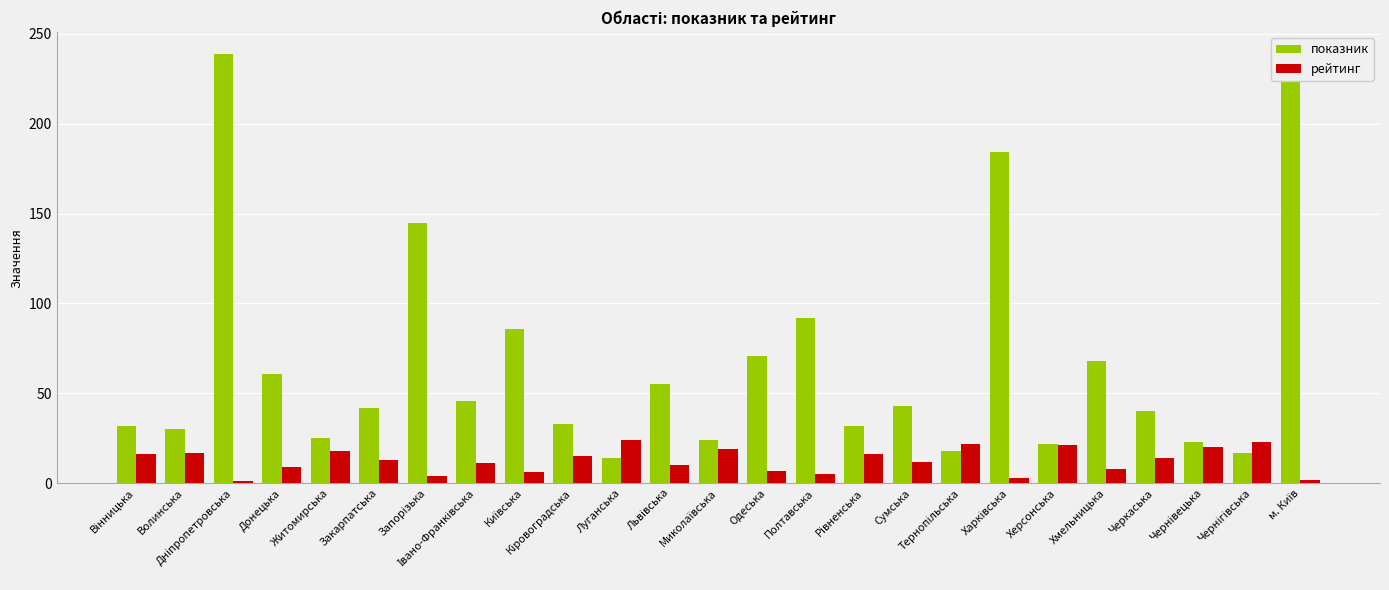

What is the value of the рейтинг bar at the 21st from the left?

8